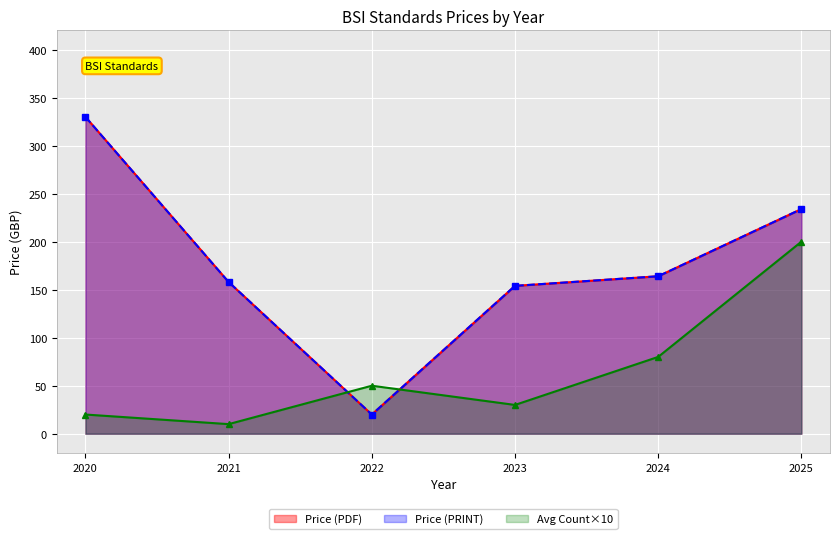

Which has a higher value, 134 or 308?

308